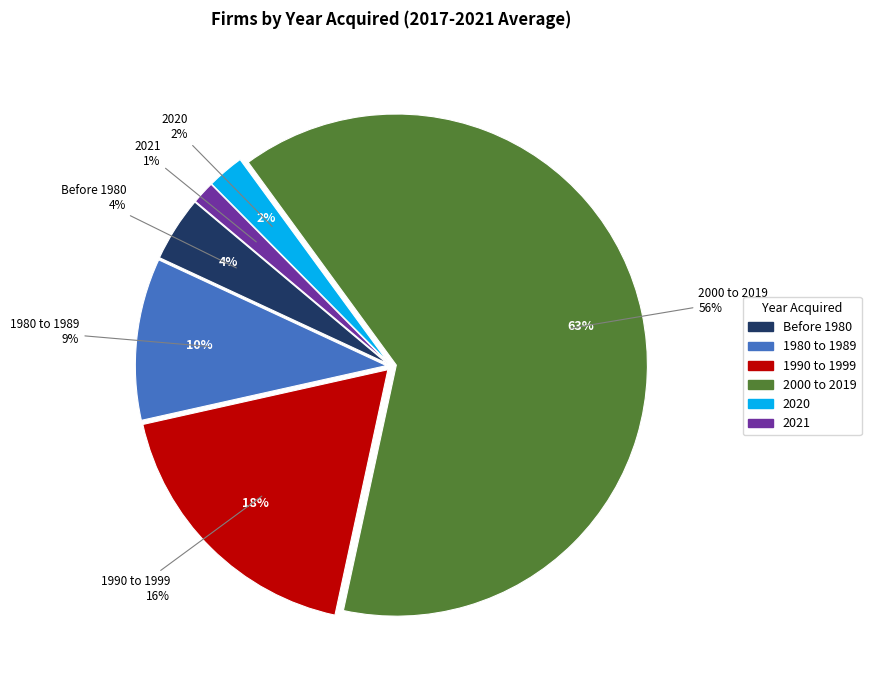

Which category accounts for the majority?

2000 to 2019